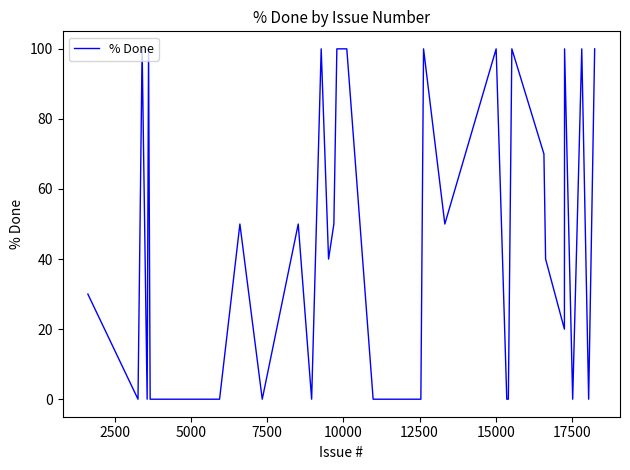

What is the greatest value displayed?

100